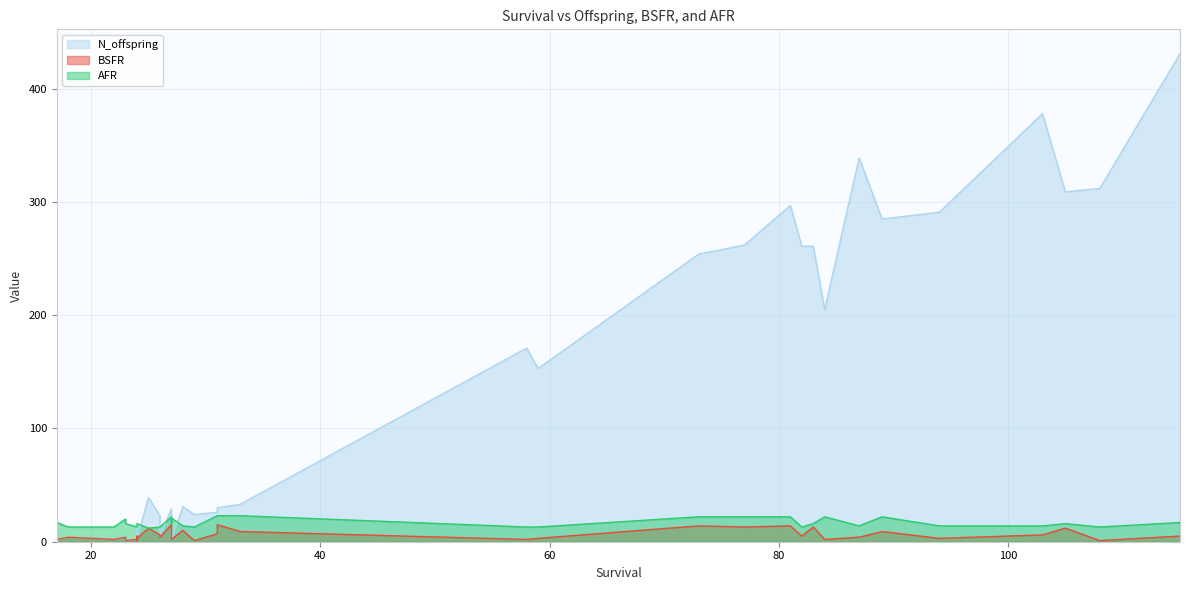

Rank the series at 20 from highest to lowest value.

AFR, N_offspring, BSFR